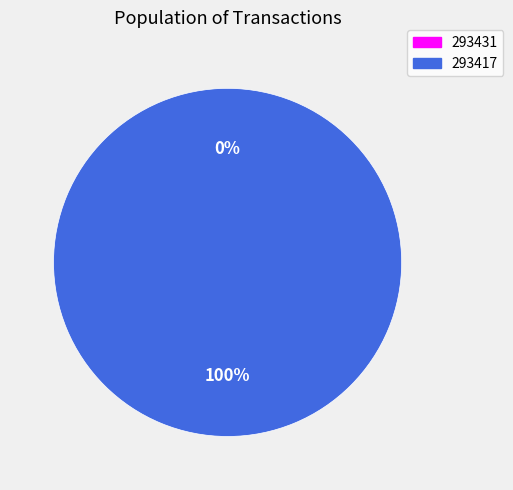

Is it true that 293417 is 94% of the pie?

False